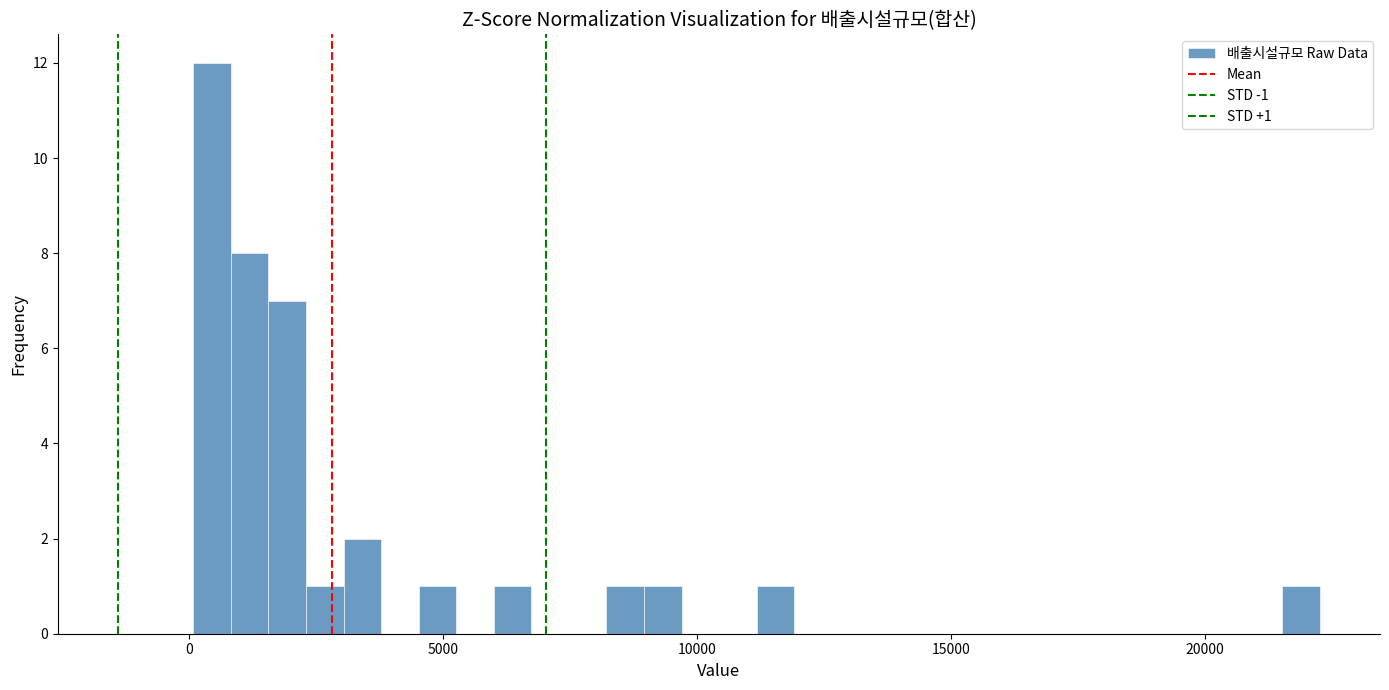

Around what value on the x-axis is the tallest bar? Give the approximate position of its centre, as read against the axis.

500